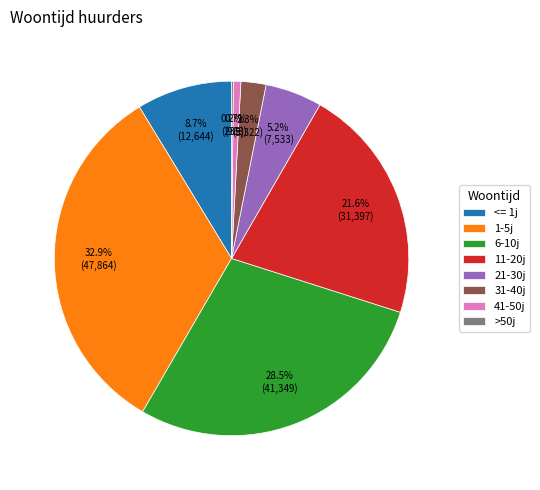

Approximately how many times larger is the value at 6-10j compared to <= 1j?

3.3